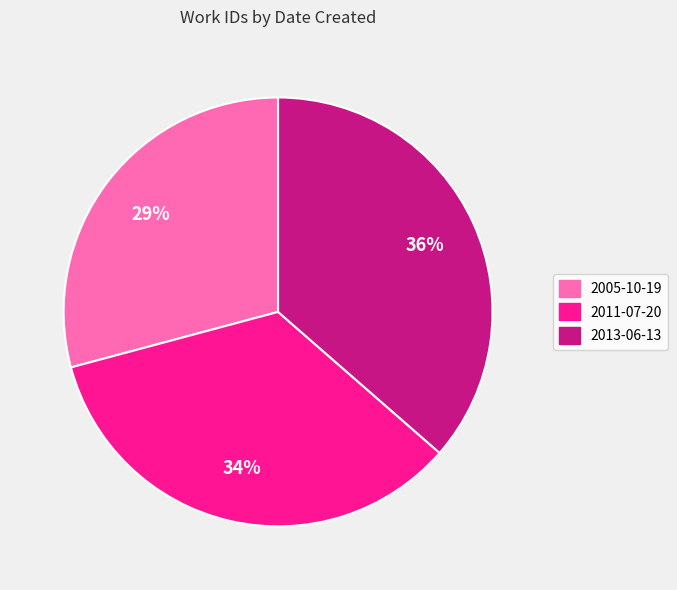

To the nearest percent, what portion does 2011-07-20 represent?

34%